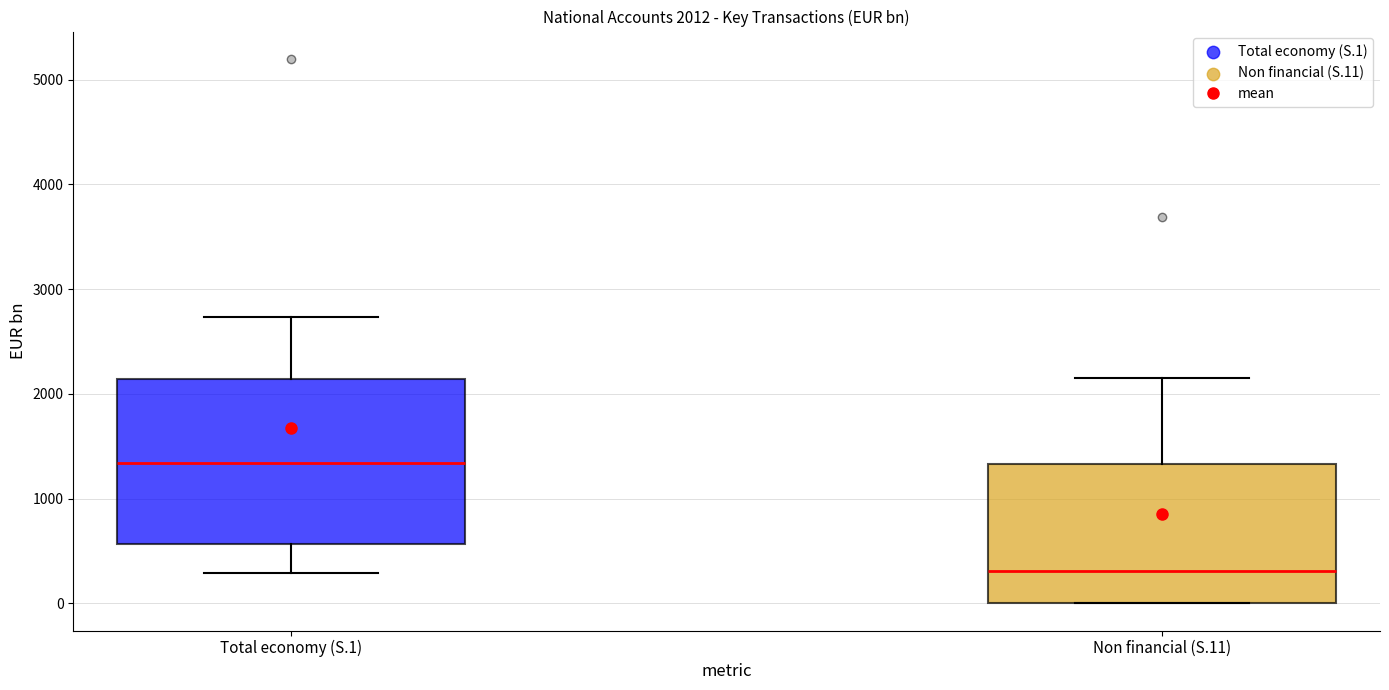

Which box is the tallest, from its lower edge to its upper edge?

Total economy (S.1)